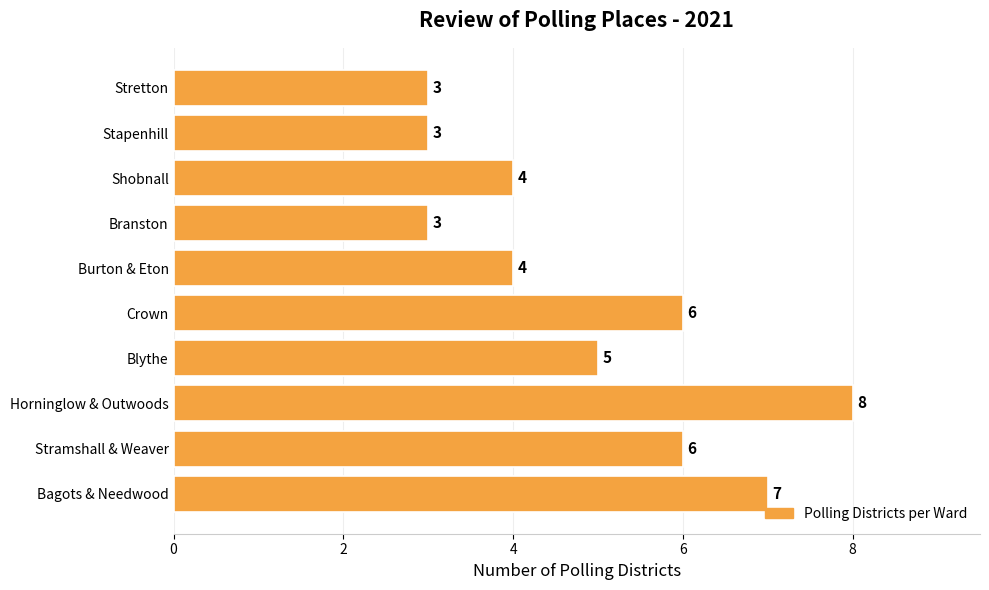

How many values are below 5?

5